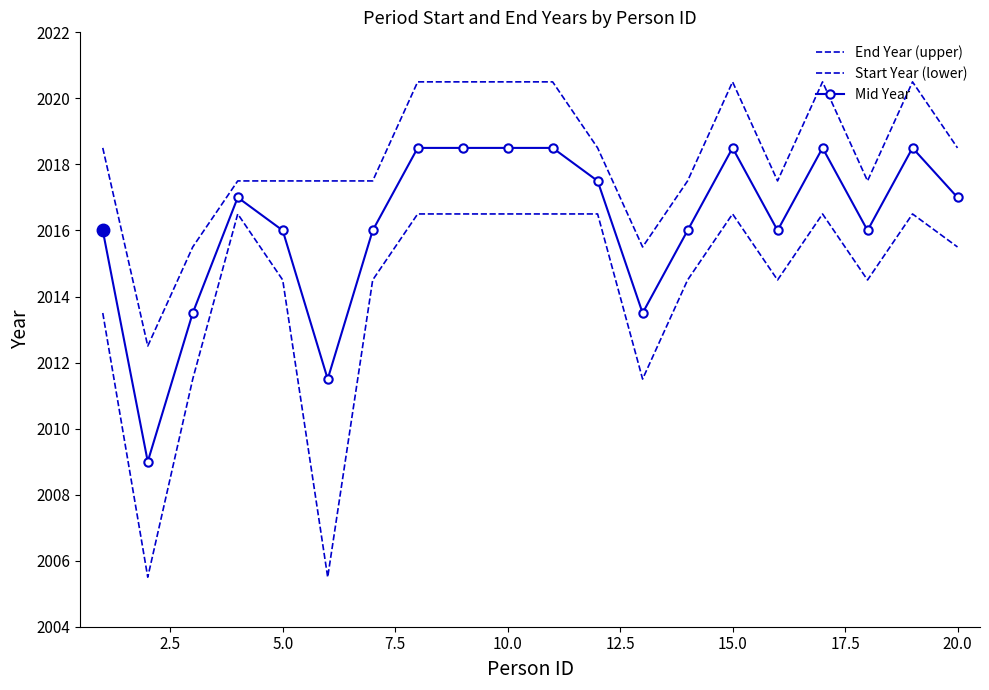

How many data points in End Year (upper) are less than 2018?

10